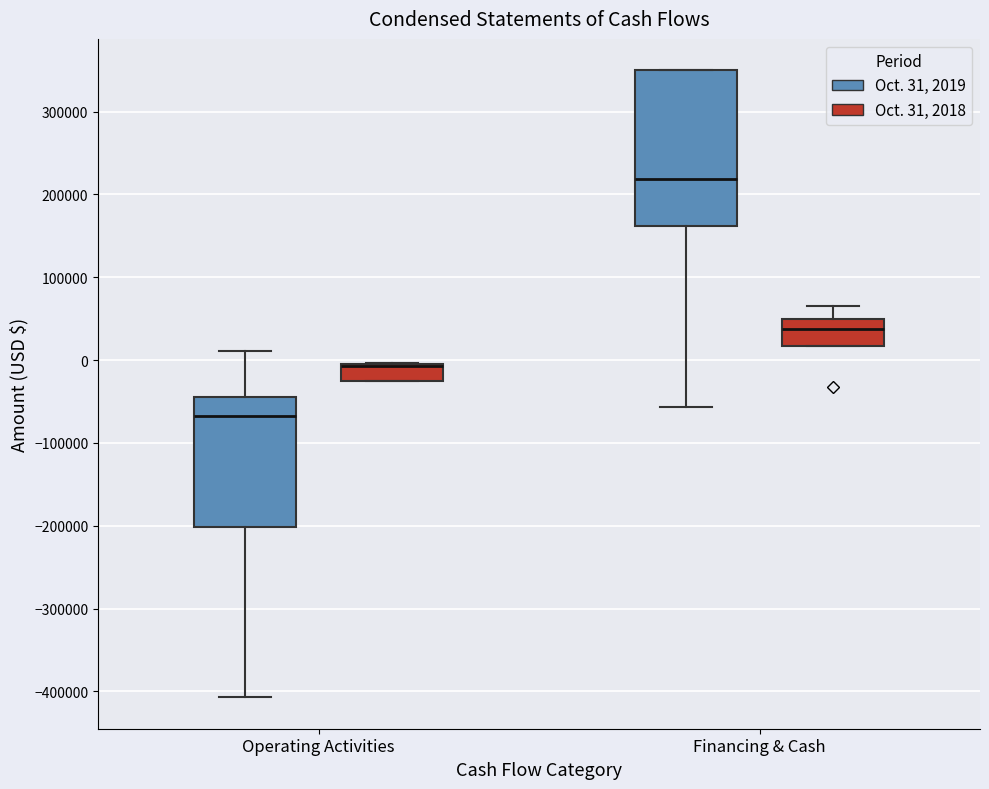

Reading left to right, transcribe this box plot: for each box, give where its median line is, the range the box spans, and where its two whiskers end, as read against the y-axis. The values are not printed on the chart, so give them approximately, as read against the axis.

Operating Activities (Oct. 31, 2019): median -70000, box -200000 to -40000, whiskers -410000 to 10000
Operating Activities (Oct. 31, 2018): median -10000 (drawn on the box's upper edge), box -20000 to 0, whiskers -20000 to 0
Financing & Cash (Oct. 31, 2019): median 220000, box 160000 to 350000, whiskers -60000 to 350000
Financing & Cash (Oct. 31, 2018): median 40000, box 20000 to 50000, whiskers 20000 to 70000